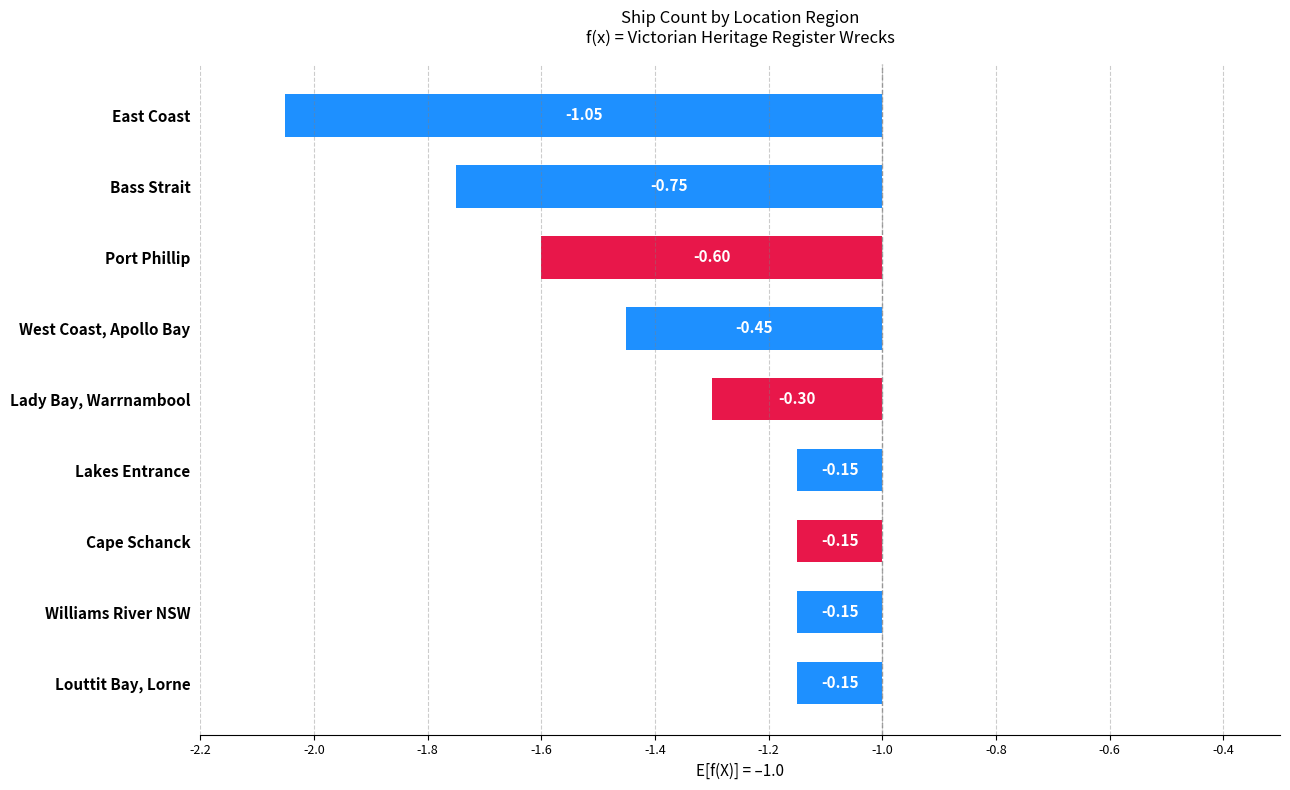

Between Lady Bay, Warrnambool and East Coast, which is larger?

Lady Bay, Warrnambool